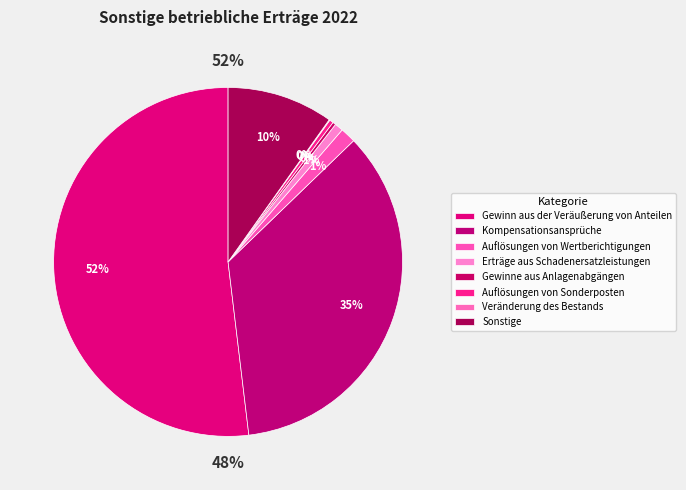

To the nearest percent, what is the average slice percentage?

12%